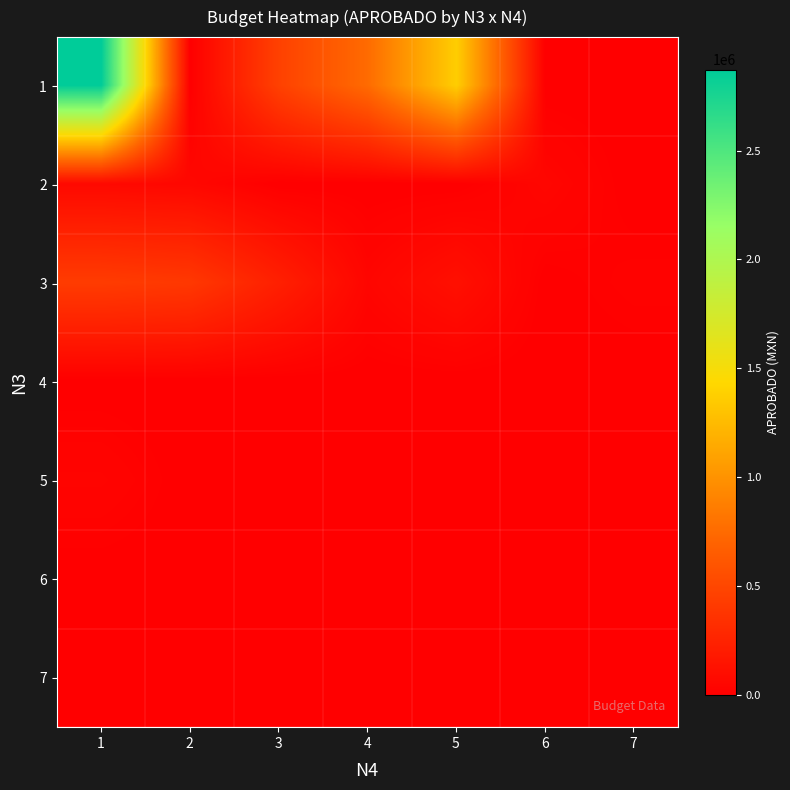

Reading left to right, transcribe all the data shown in this chart.

1: 1=2872559.7	2=0.0	3=459698.2	4=753541.3	5=1369660.8	6=0.0	7=0.0
2: 1=65619.0	2=55000.0	3=0.0	4=0.0	5=1200.0	6=49000.0	7=0.0
3: 1=423400.0	2=397738.1	3=226620.0	4=43900.0	5=115000.0	6=2500.0	7=22100.0
4: 1=0.0	2=0.0	3=0.0	4=0.0	5=0.0	6=0.0	7=0.0
5: 1=36500.0	2=0.0	3=0.0	4=0.0	5=0.0	6=0.0	7=0.0
6: 1=0.0	2=0.0	3=0.0	4=0.0	5=0.0	6=0.0	7=0.0
7: 1=0.0	2=0.0	3=0.0	4=0.0	5=0.0	6=0.0	7=0.0